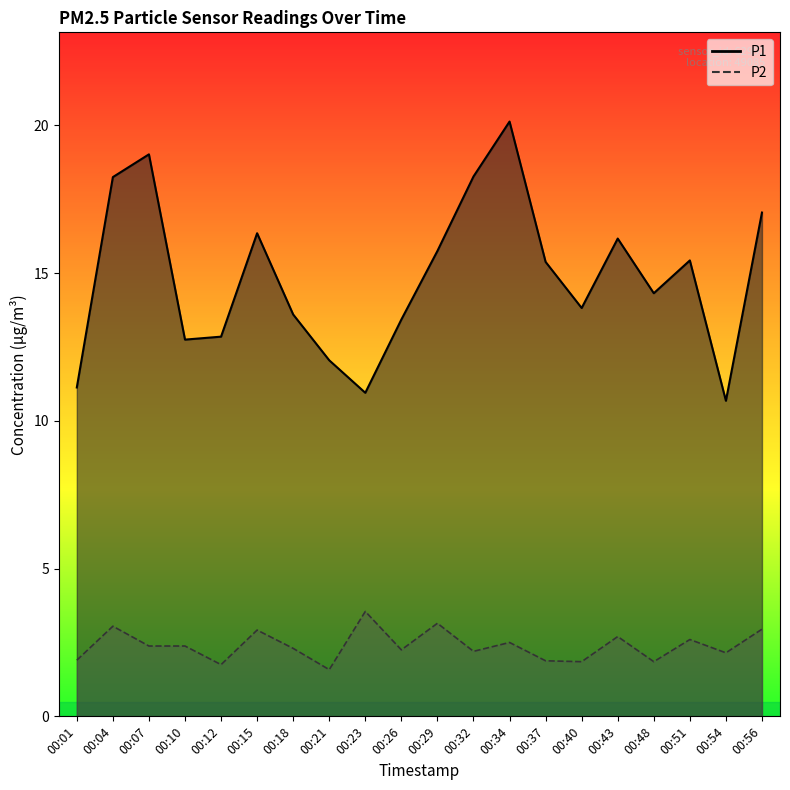

At how many categories does at least one series exceed 14?

11